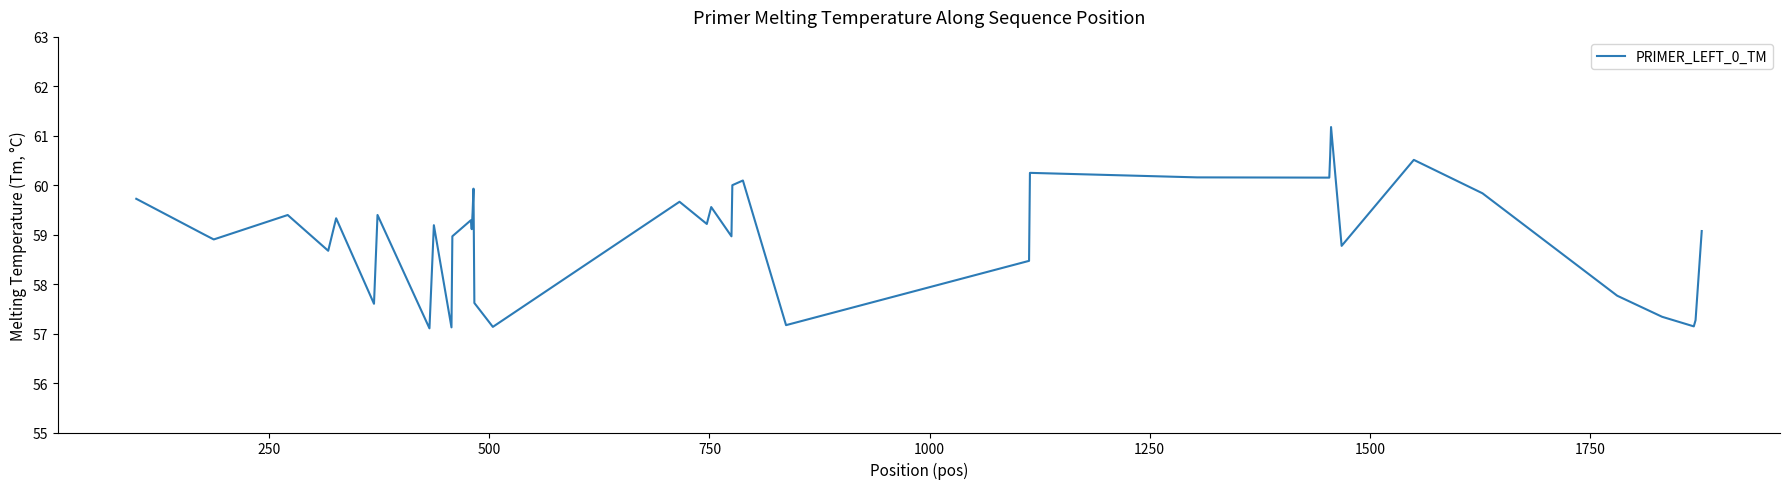

What is the minimum value shown in the chart?

57.1